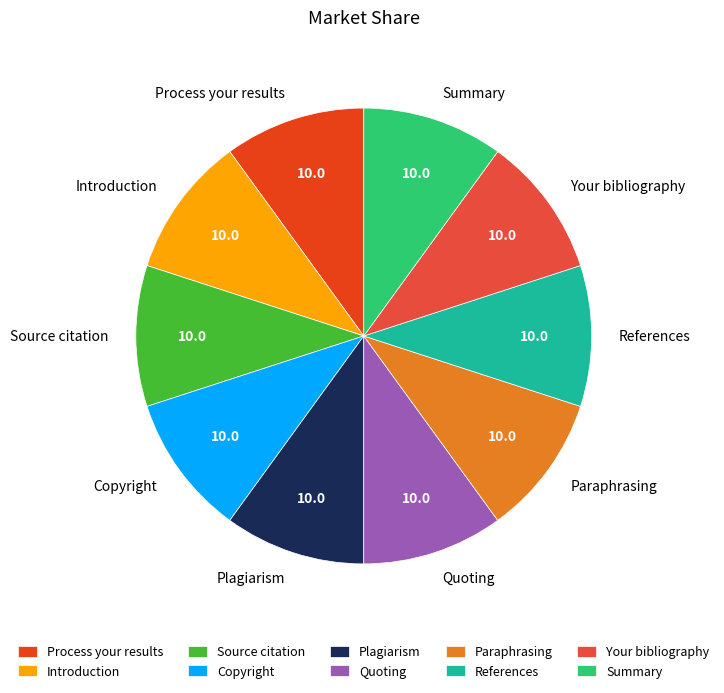

Is it true that Your bibliography is 10% of the pie?

True